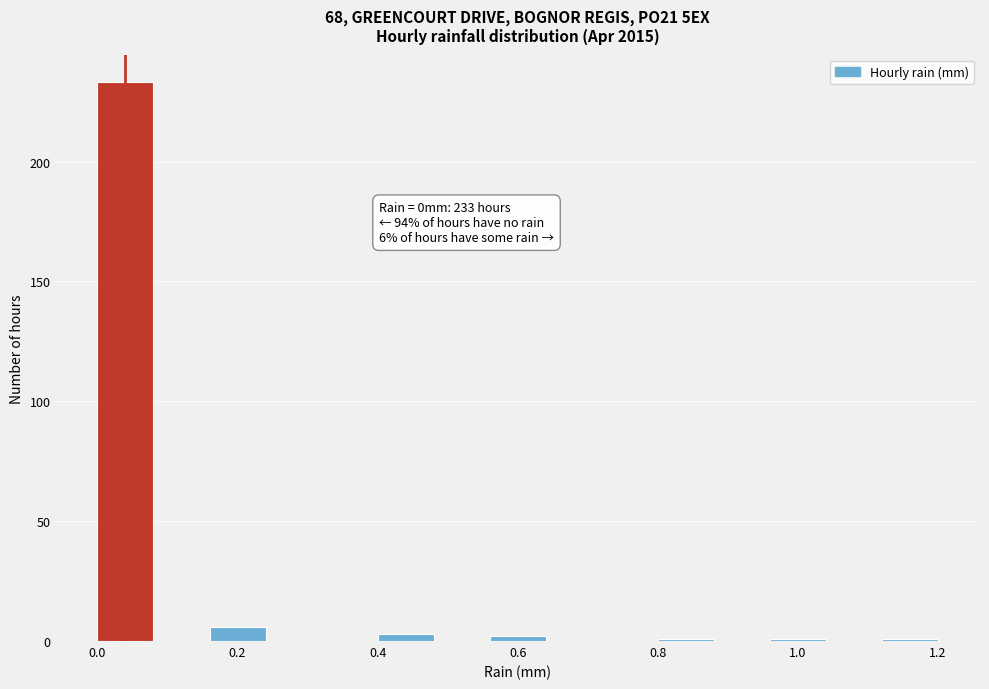

Over which range of the x-axis is the bar tallest?

0.00 to 0.08